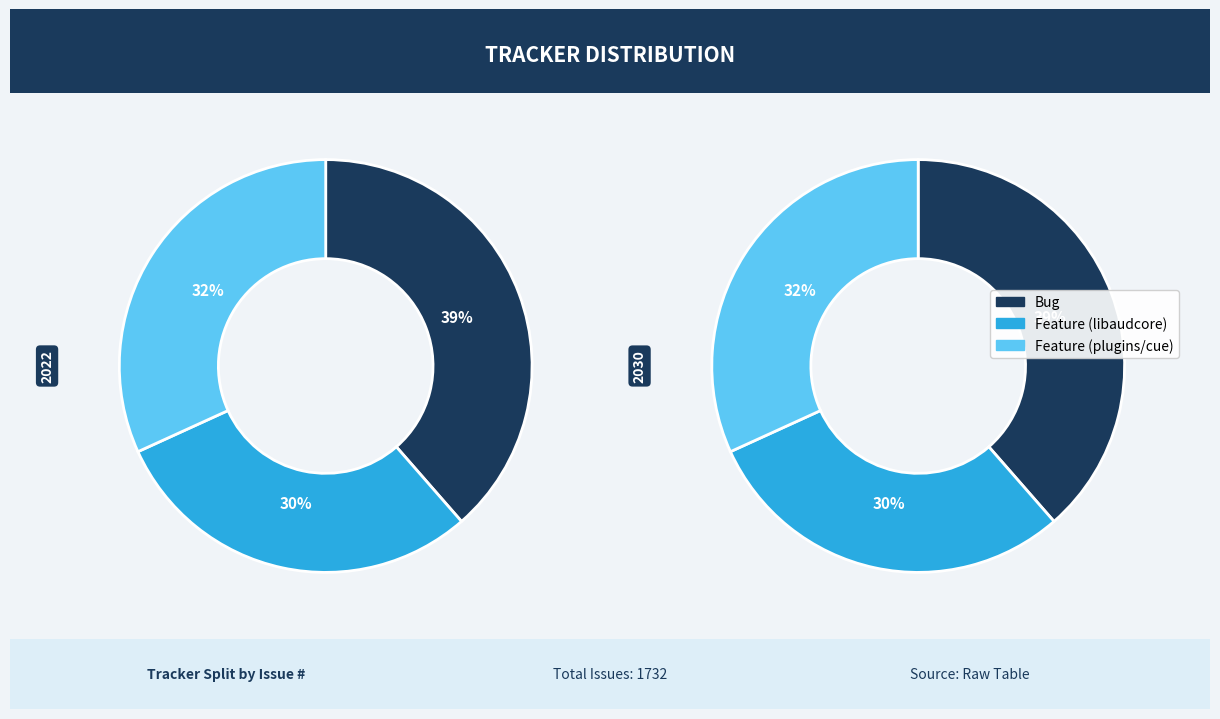

To the nearest percent, what portion does Bug represent?

39%